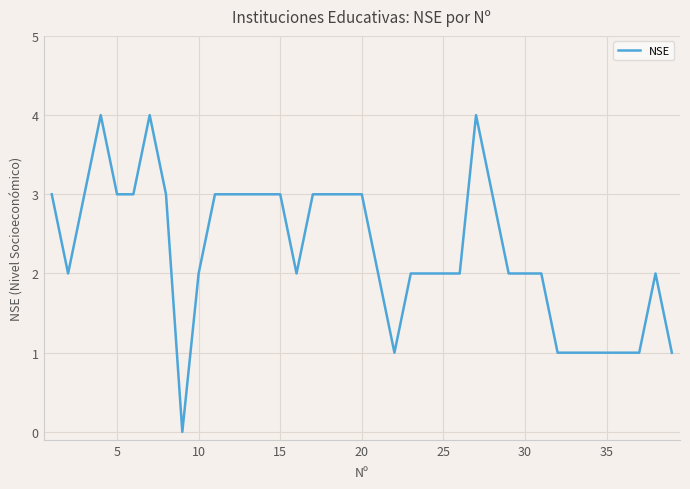

What is the greatest value displayed?

4